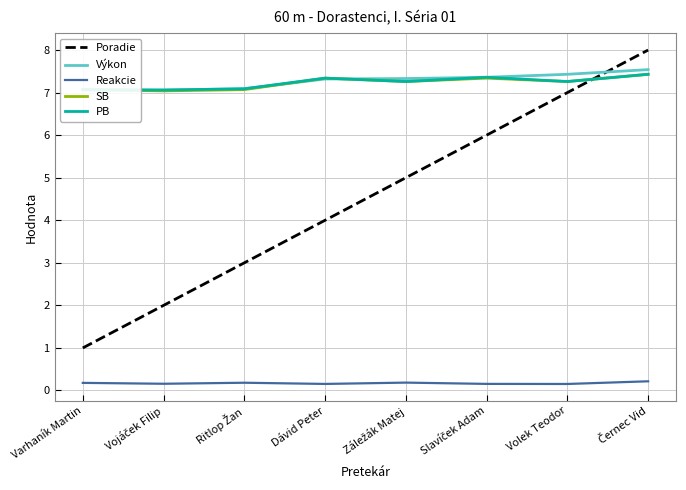

Does the chart have visible grid lines?

Yes